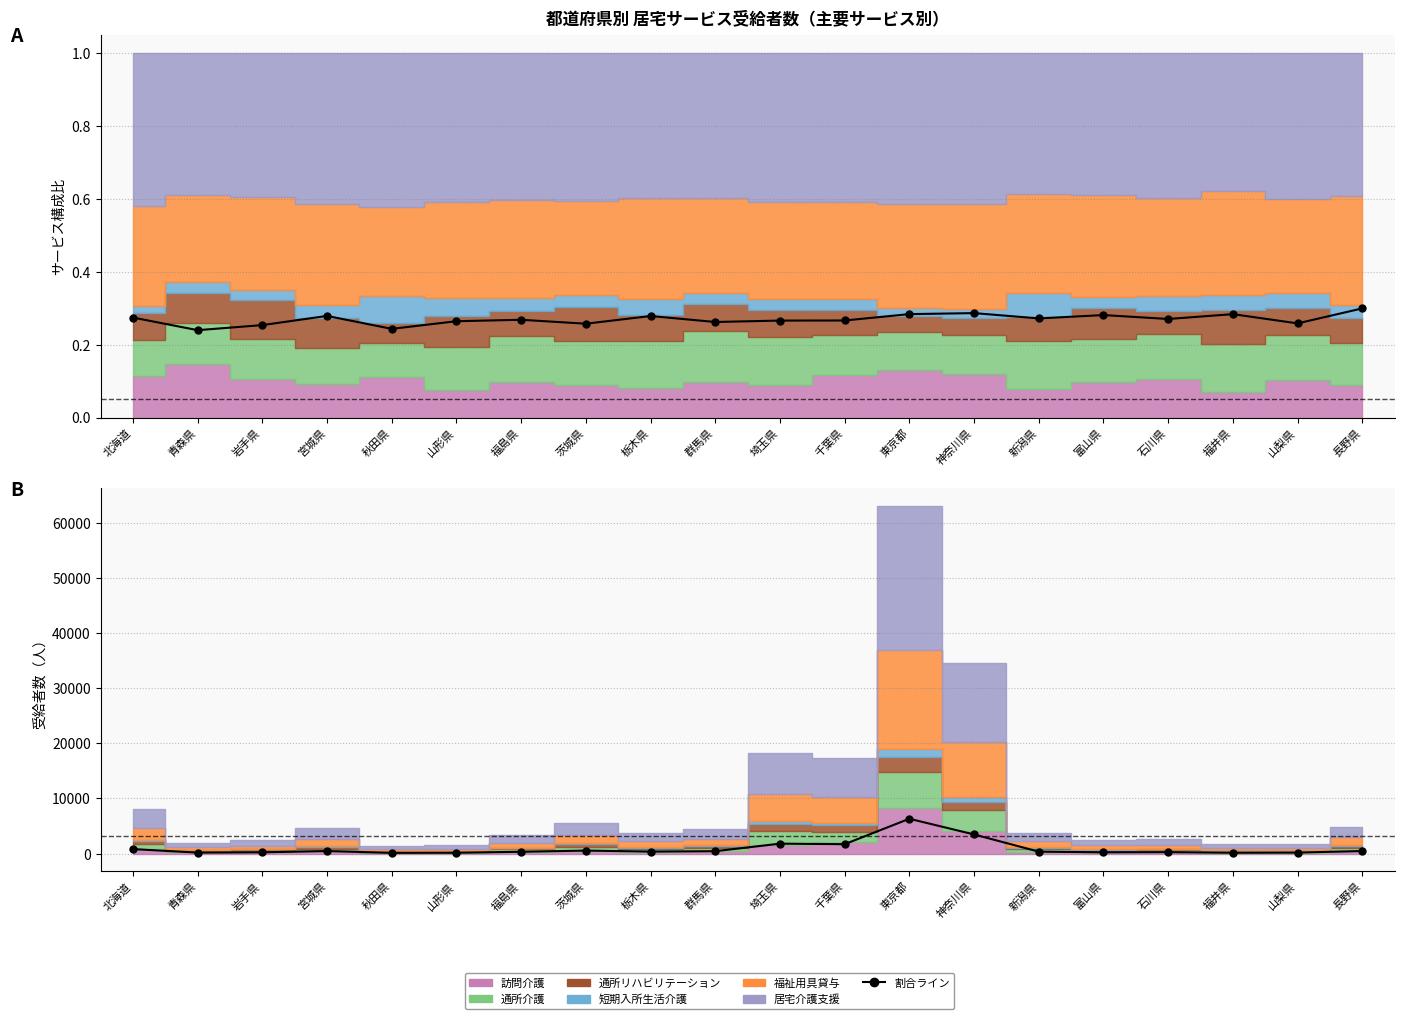

What value does the 居宅介護支援 series have at 秋田県?

130.7